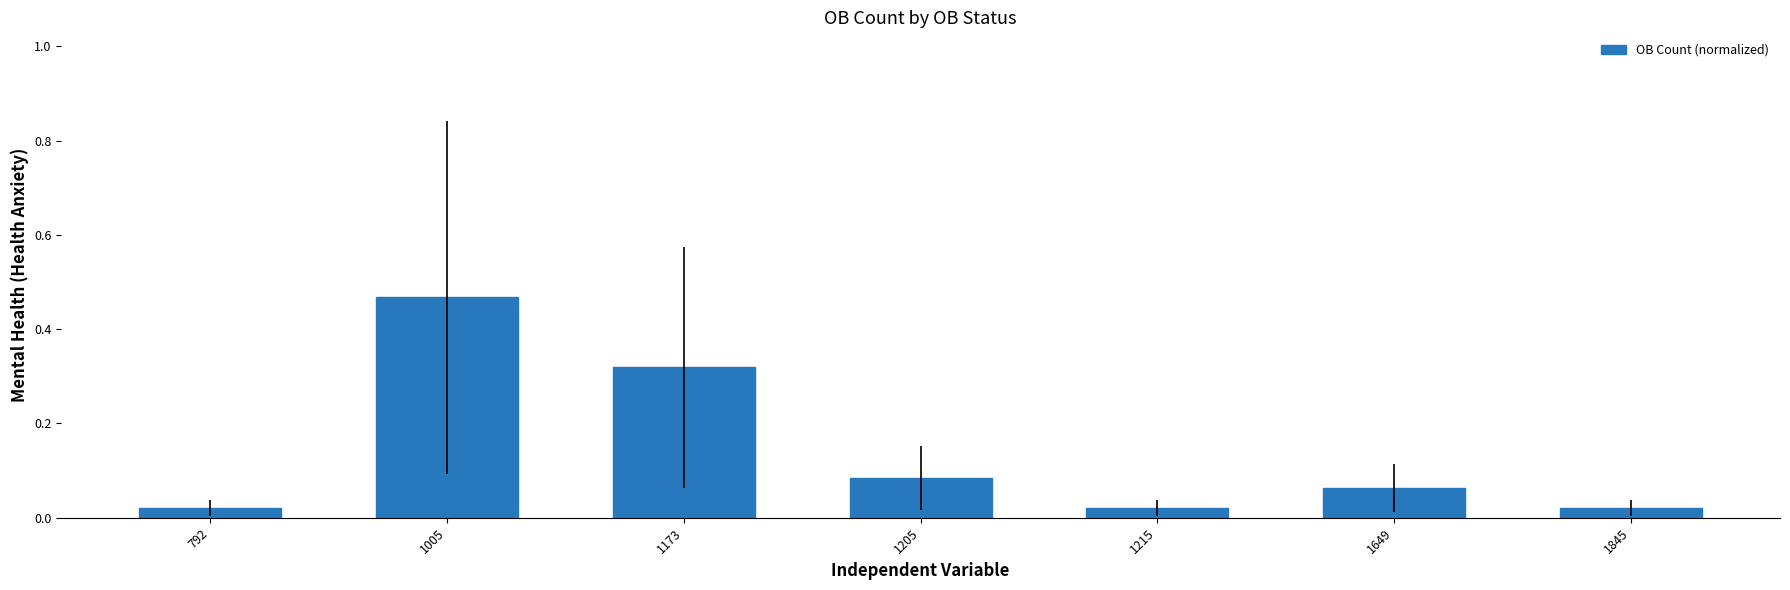

The chart shows a value of 0.0 at 1649. True or false?

False